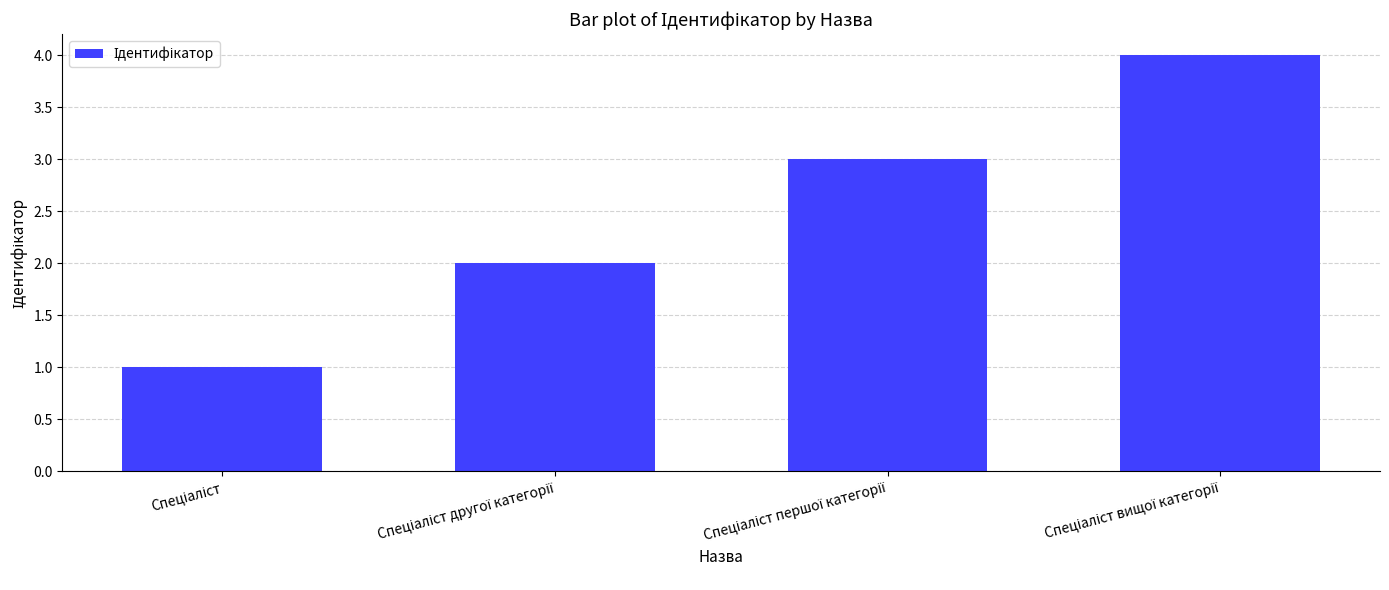

What is the maximum value shown in the chart?

4